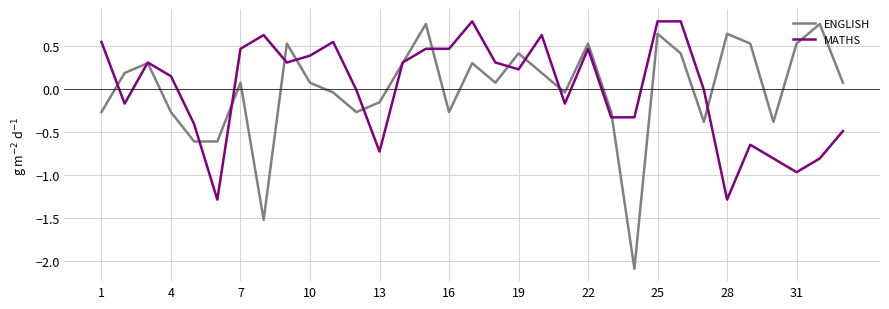

What is the minimum value for ENGLISH?

-2.1